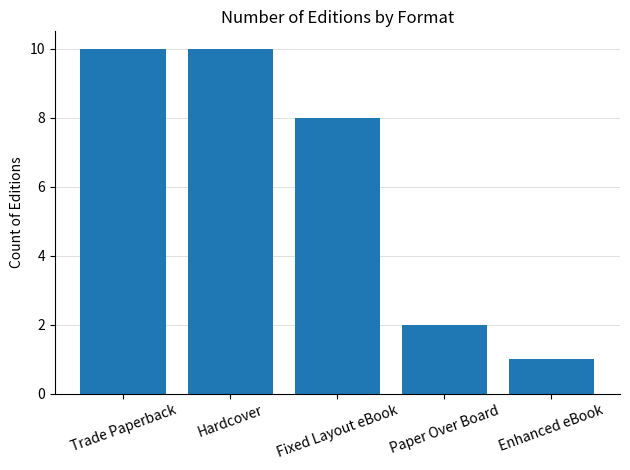

What is the value of the 1st bar from the left?

10